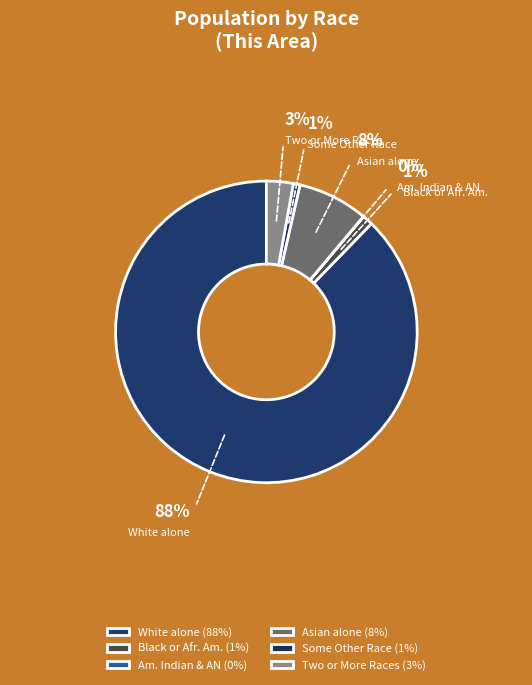

Combined, do White alone and Some Other Race account for over 50%?

Yes